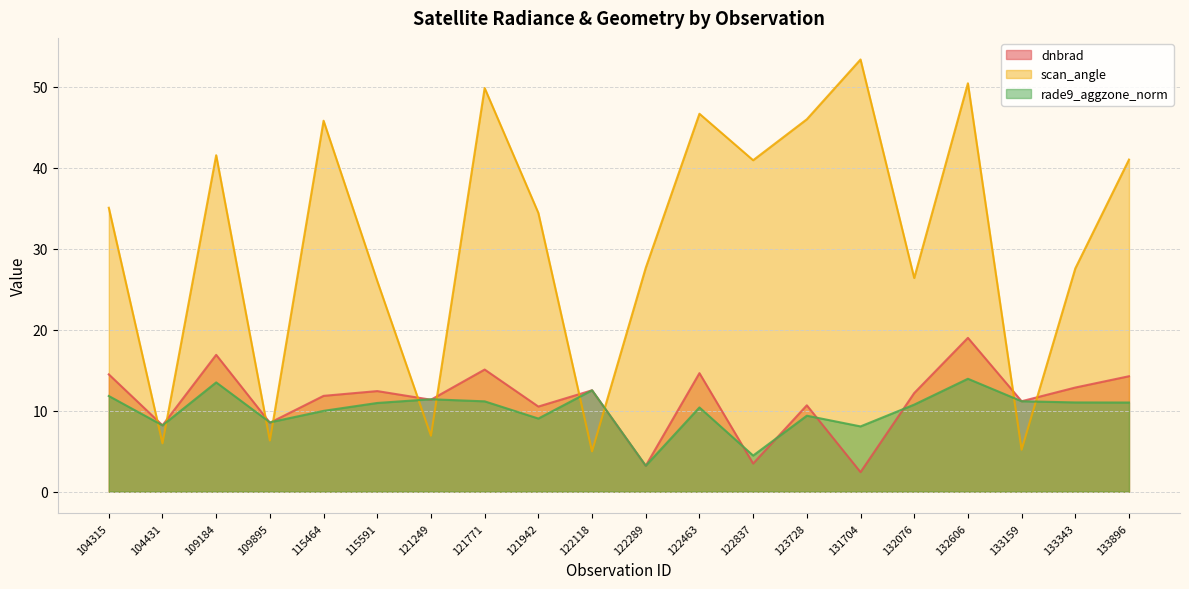

What is the difference between the maximum and second lowest values in the rade9_aggzone_norm series?

9.5